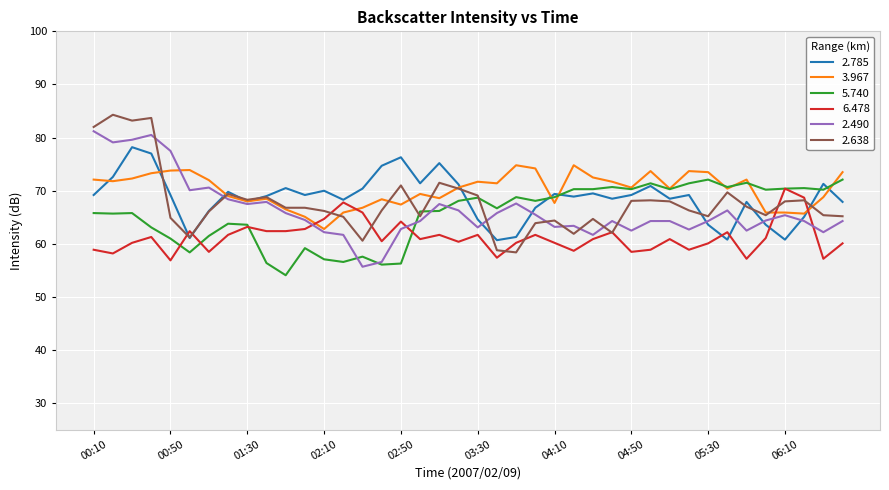

What is the minimum value for 2.490?

55.7